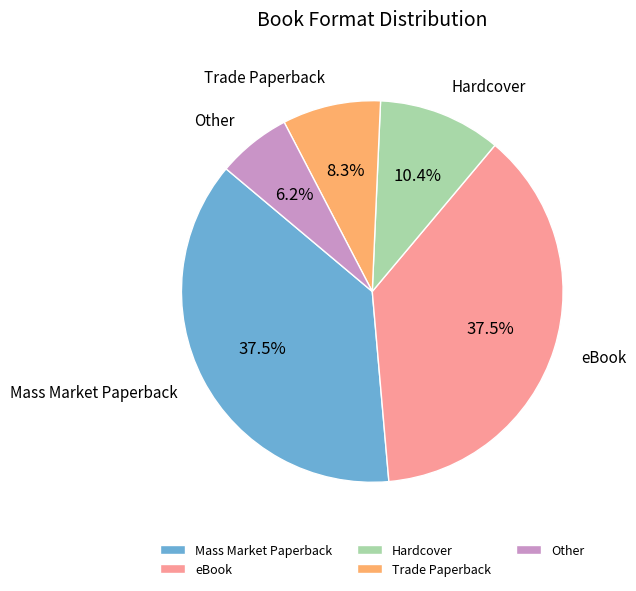

What is the smallest slice in the pie chart?

Other